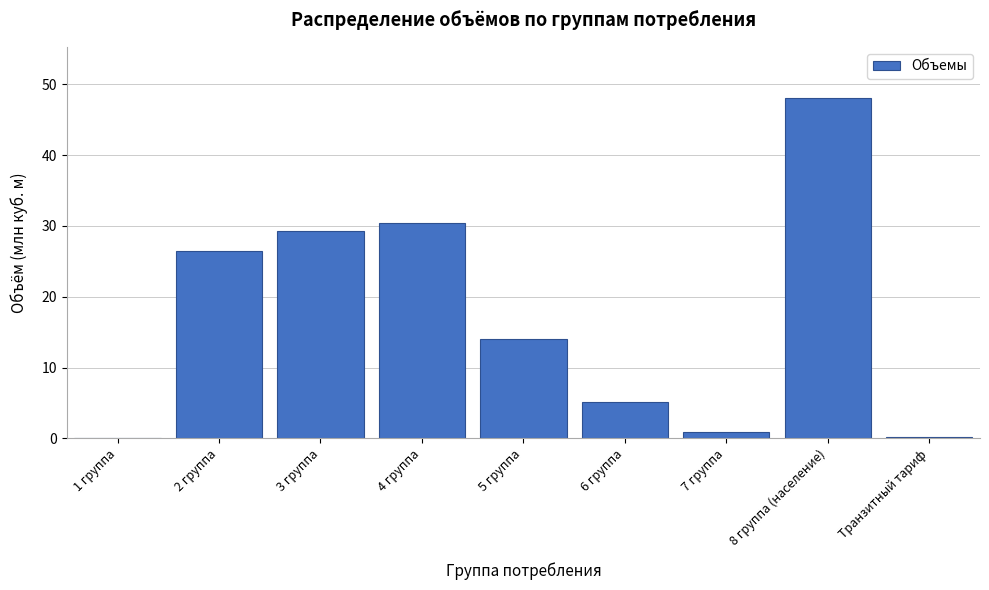

Which label corresponds to the largest value in the chart?

8 группа (население)